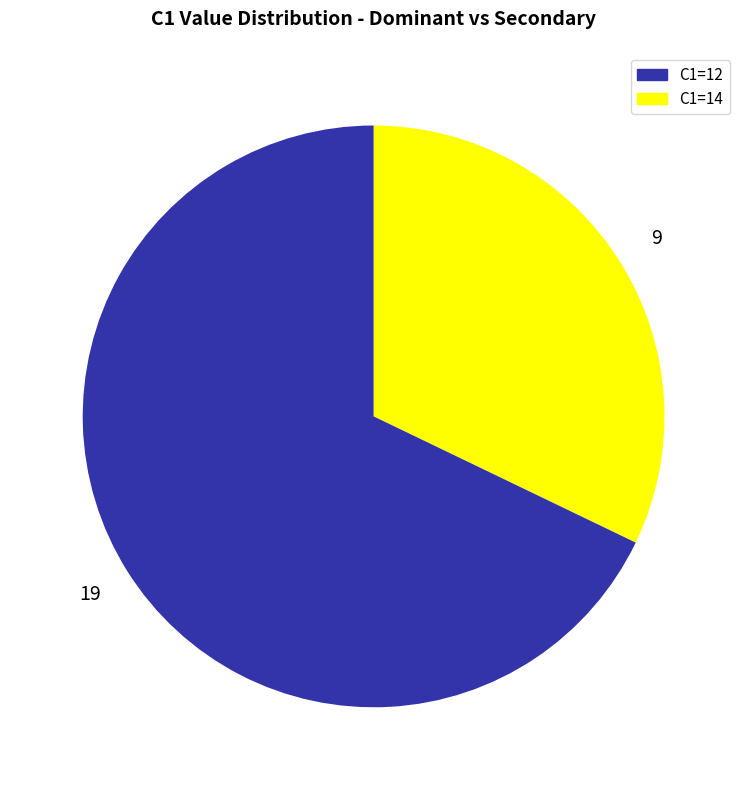

Does any single category account for the majority?

Yes